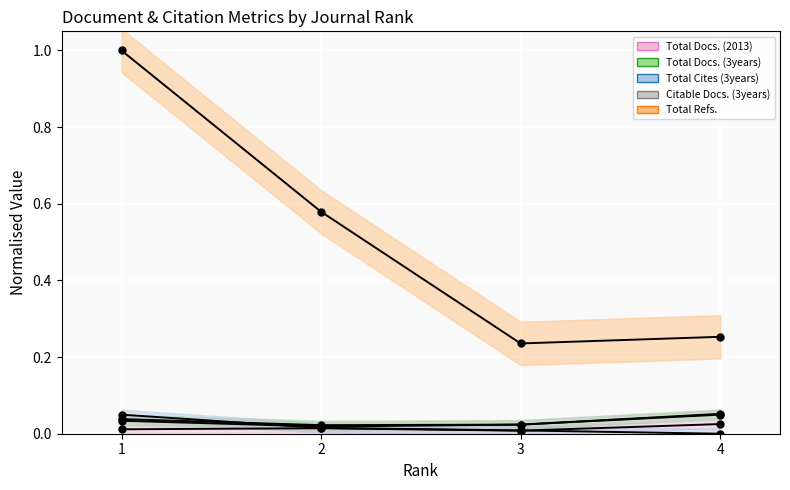

Which series has the largest total across all categories?

Total Refs.